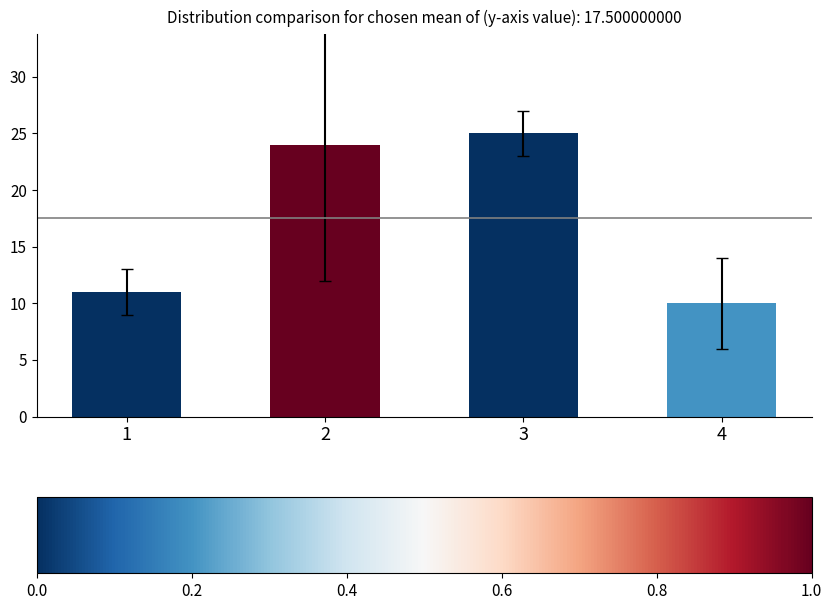

List the labels in order of value, smallest first.

4, 1, 2, 3